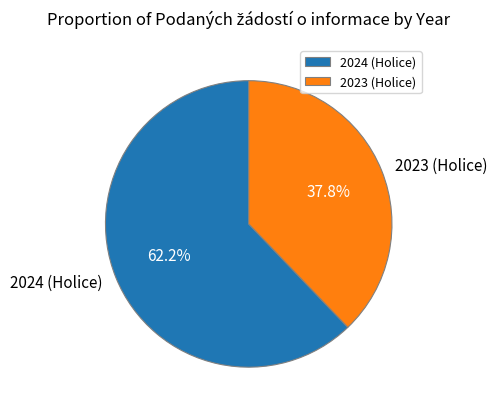

What percentage is NOT represented by 2023 (Holice)?

62.2%